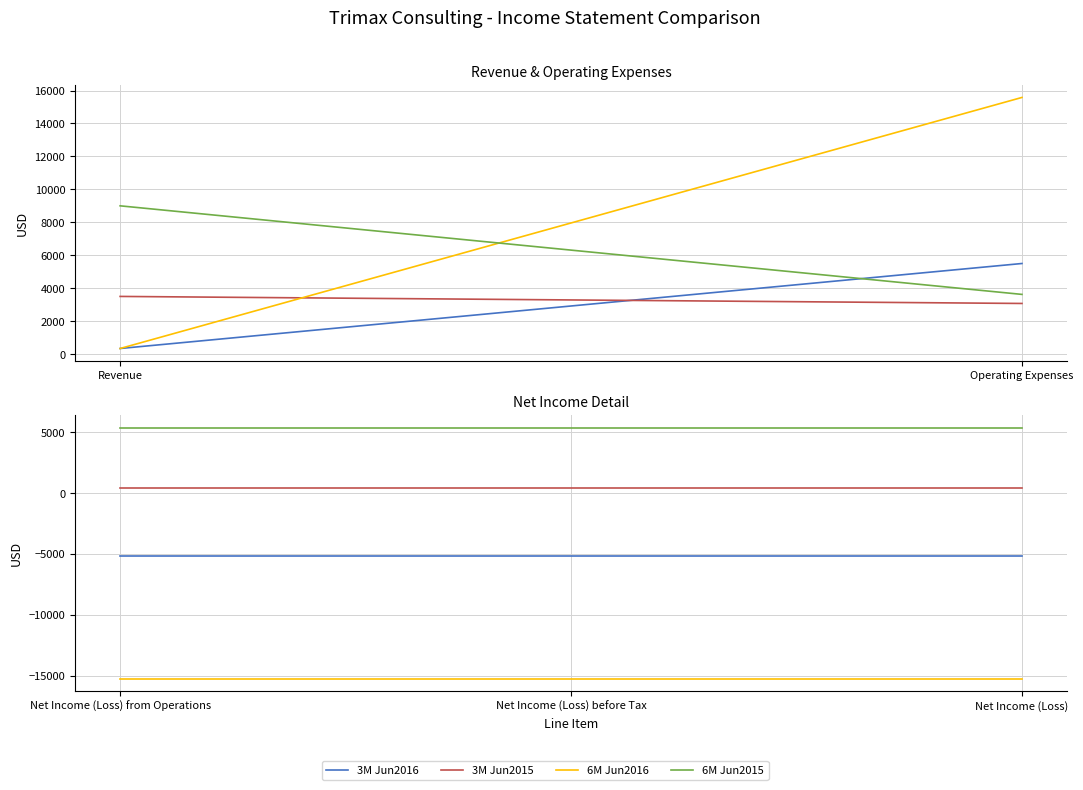

Which series has the largest total across all categories?

6M Jun2015